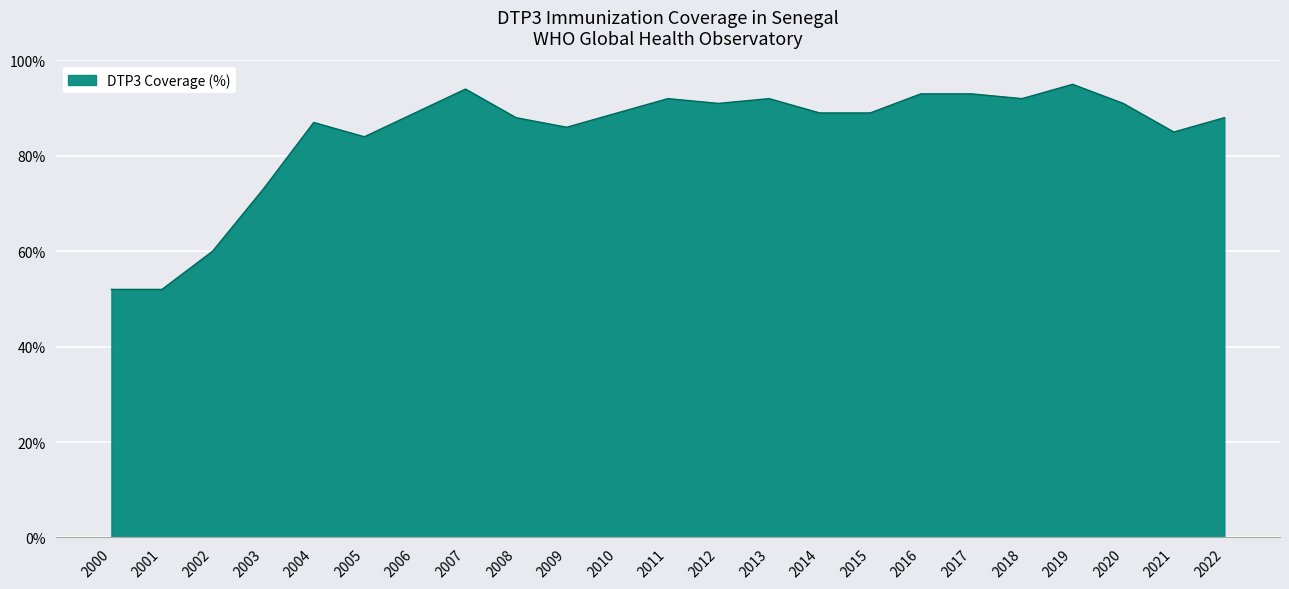

Does the chart have visible grid lines?

Yes